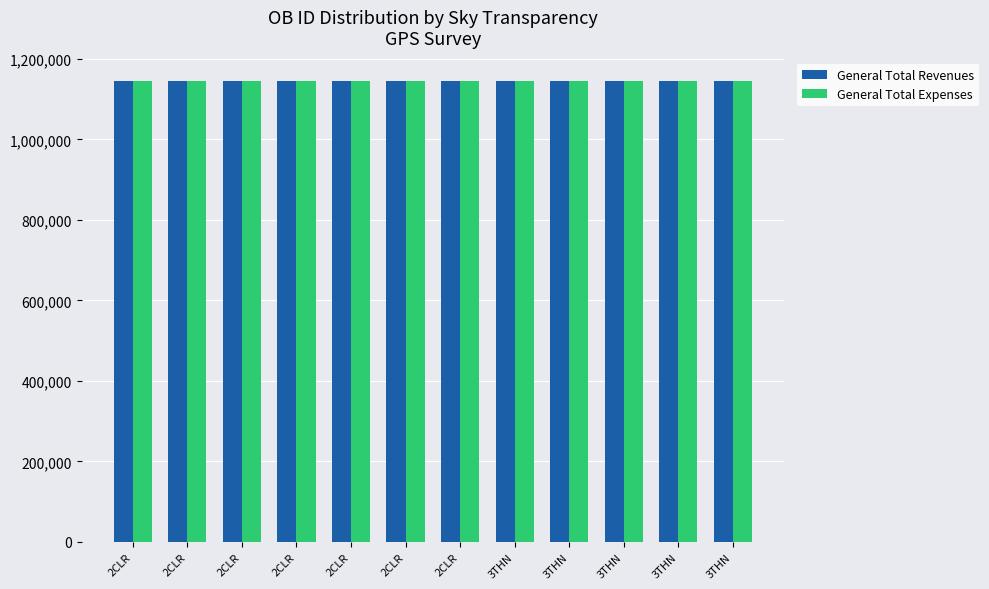

At 3THN, list the series in order from largest to smallest.

General Total Expenses, General Total Revenues